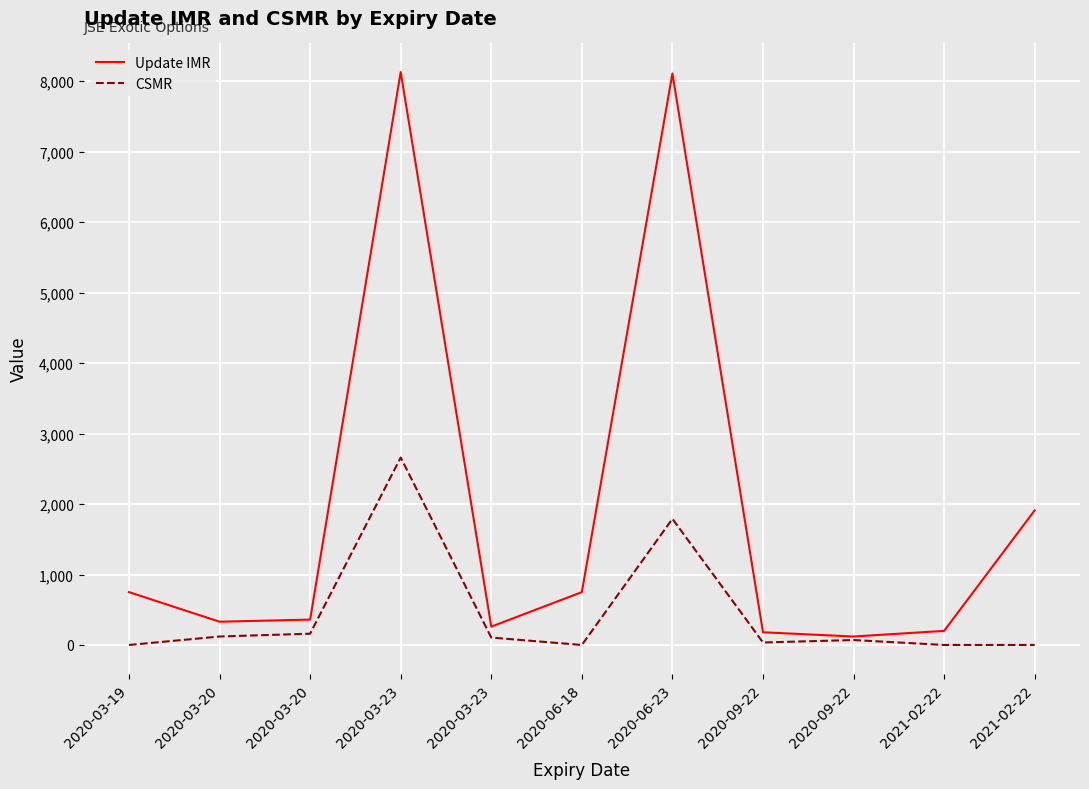

At which category does CSMR reach its first local peak?

2020-03-23